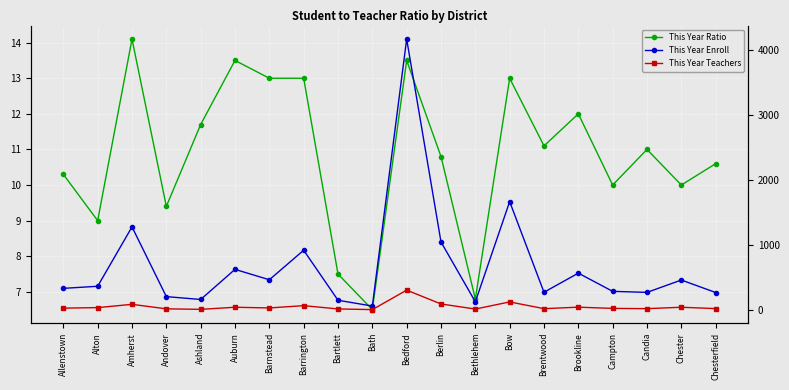

Count the number of categories in the chart.

20